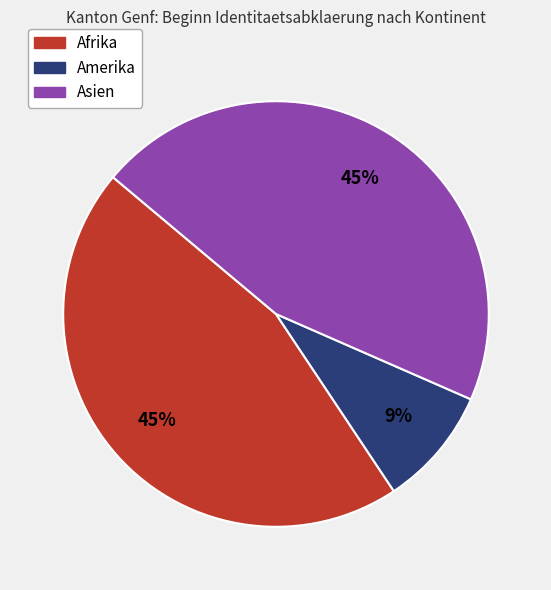

Does any single category account for the majority?

No